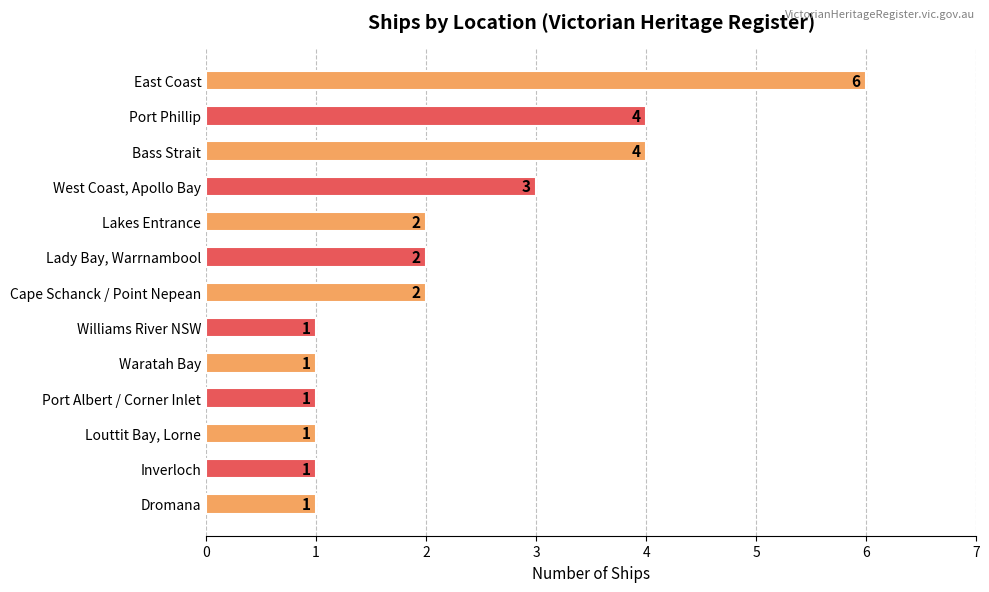

Count the values in the range 1 to 3.

10